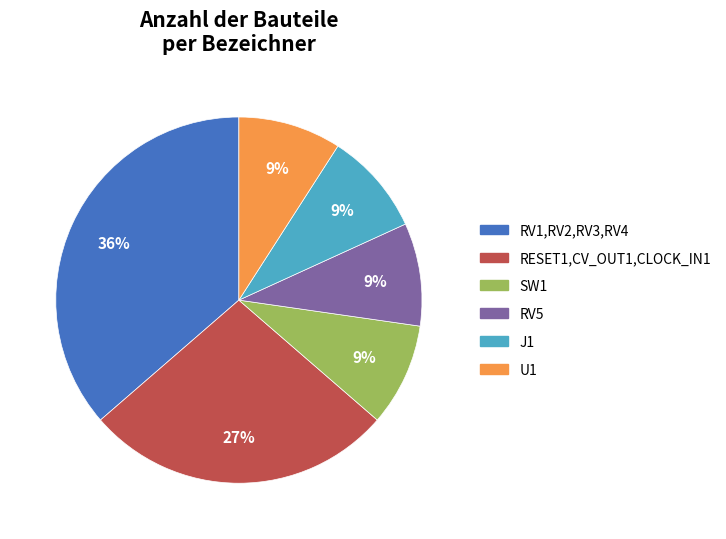

Is the sum of RESET1,CV_OUT1,CLOCK_IN1 and SW1 greater than half?

No